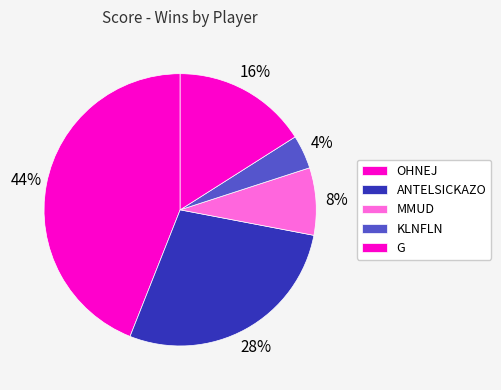

What is the change in value from ANTELSICKAZO to G?

-3